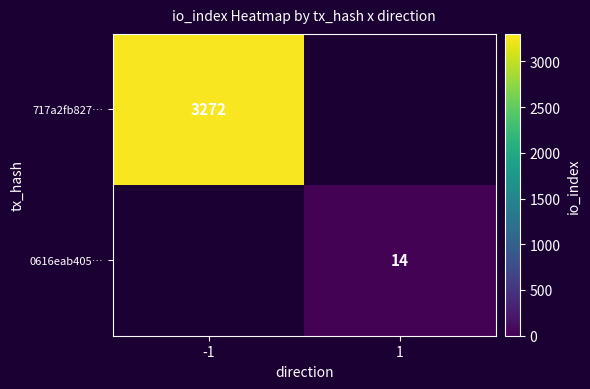

True or false: 717a2fb827… has a value of 3272 at -1.

True